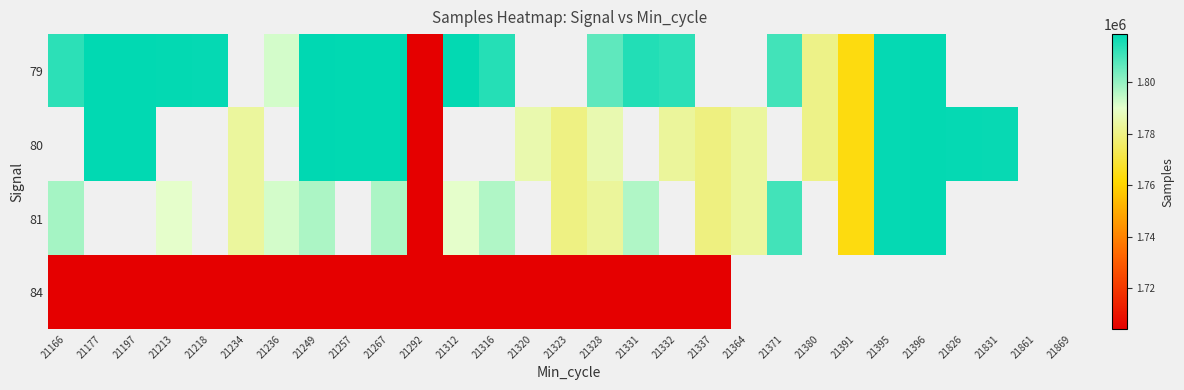

How many positive values does the 81 series have?

18